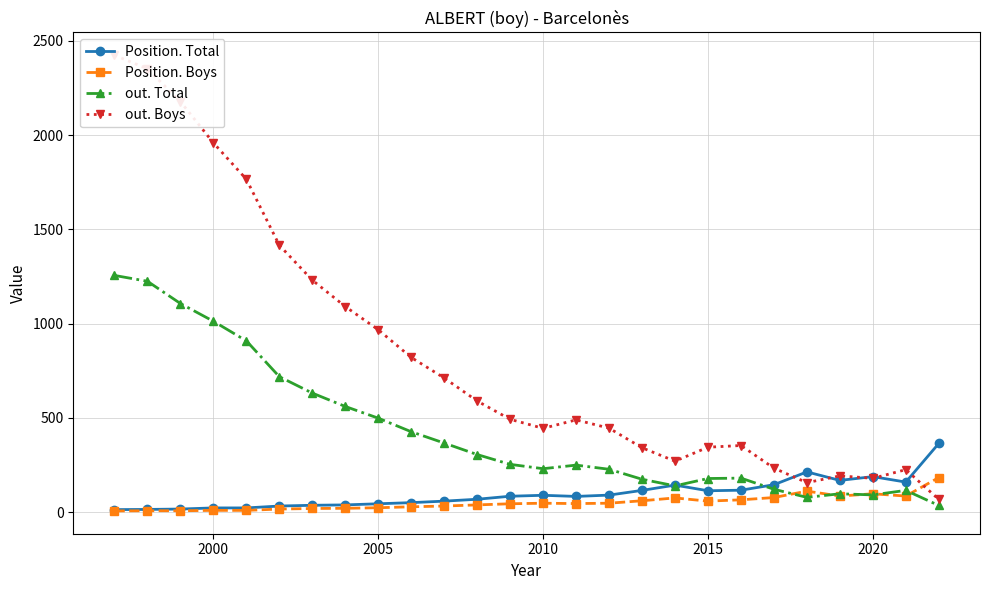

Is it true that Position. Total equals 114 at 2015?

True